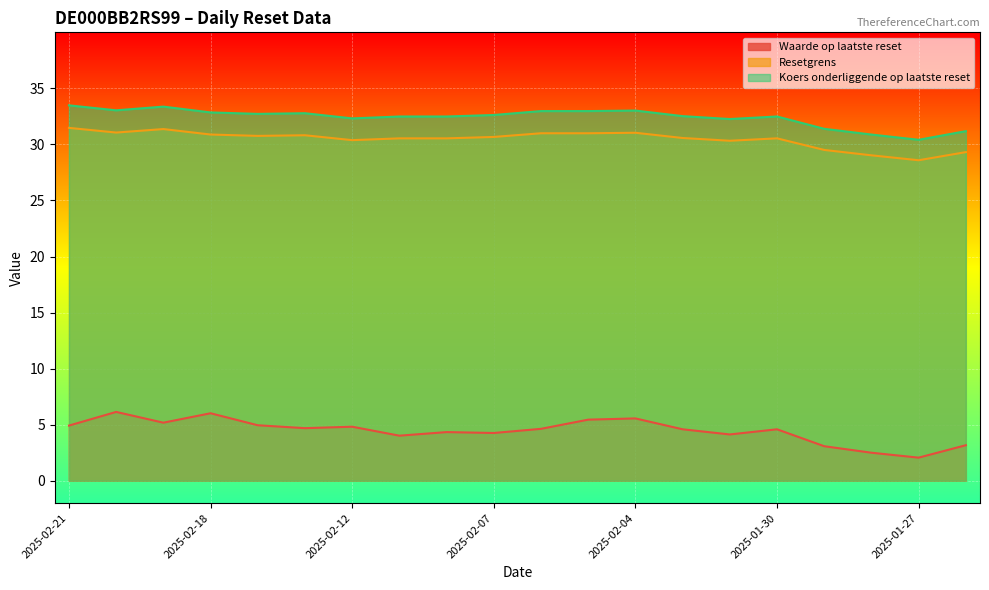

True or false: Waarde op laatste reset has more than 1 interior local peaks.

True